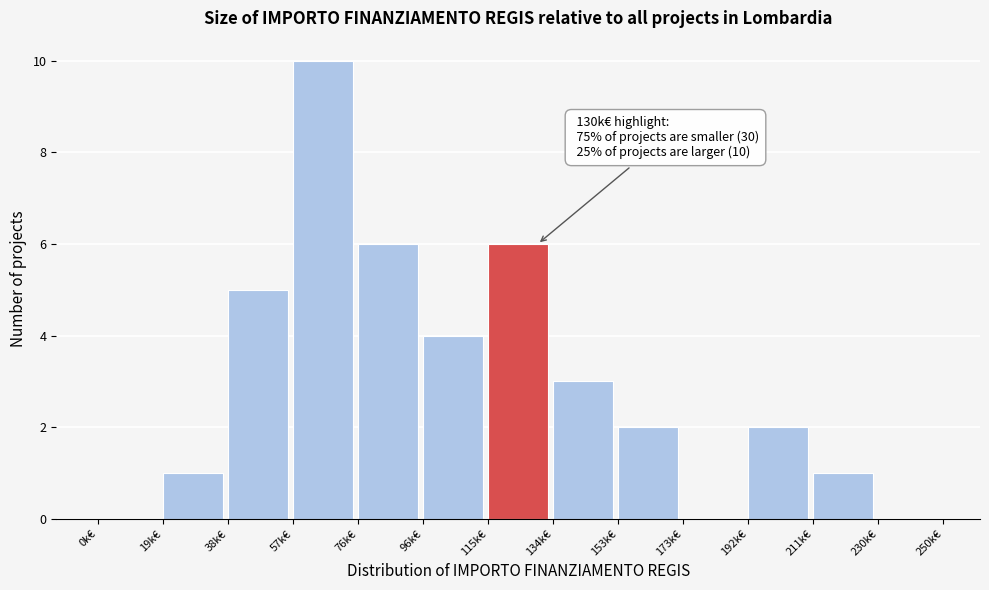

Reading left to right, transcribe all the data shown in this chart.

0k€=0	19k€=1	38k€=5	57k€=10	76k€=6	96k€=4	115k€=6	134k€=3	153k€=2	173k€=0	192k€=2	211k€=1	230k€=0